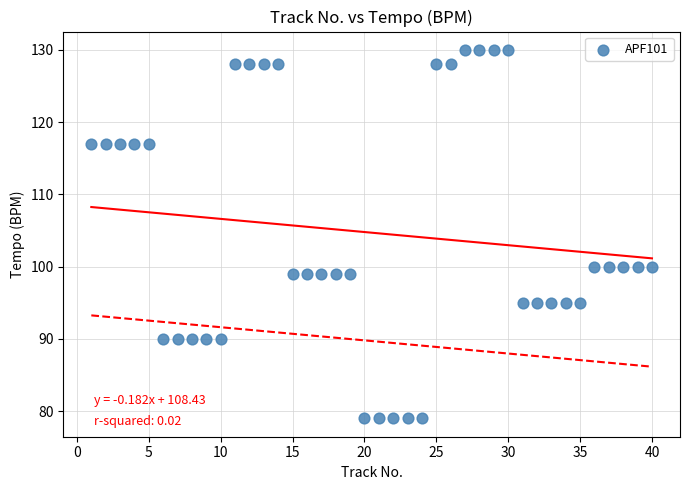

What is the range of Y values (max minus min)?

51